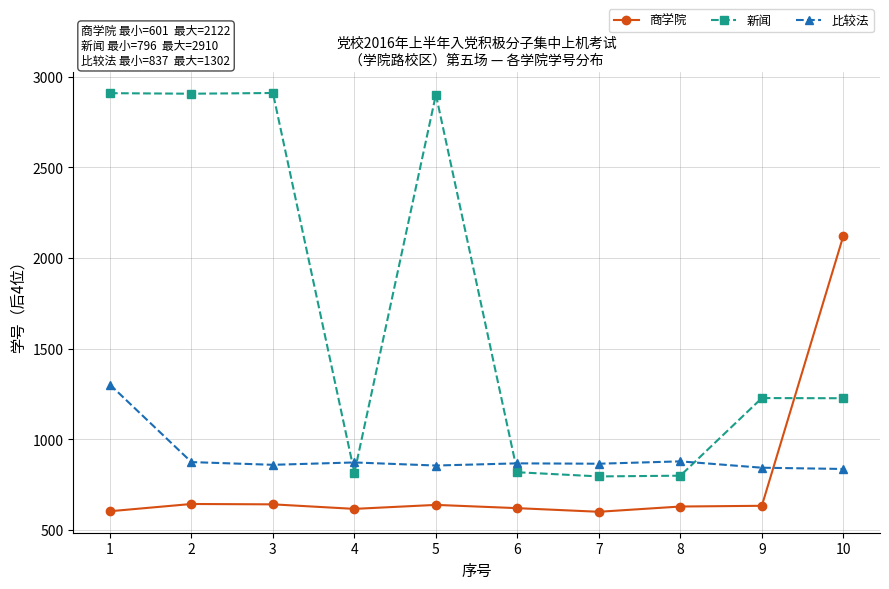

What is the maximum value shown in the chart?

2910